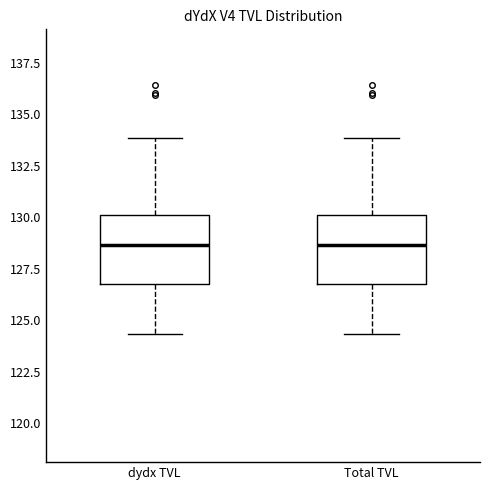

Where does the upper whisker of the box for dydx TVL end on the y-axis? The values are not printed on the chart, so give them approximately, as read against the axis.

134.0